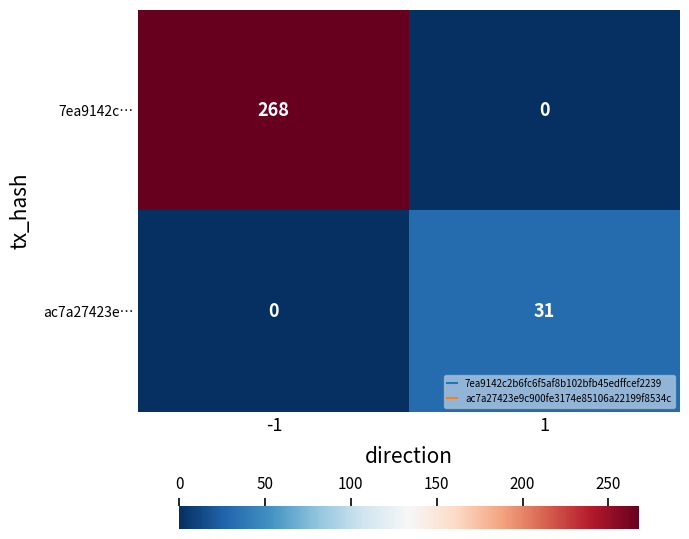

Is it true that ac7a27423e… equals 14 at -1?

False